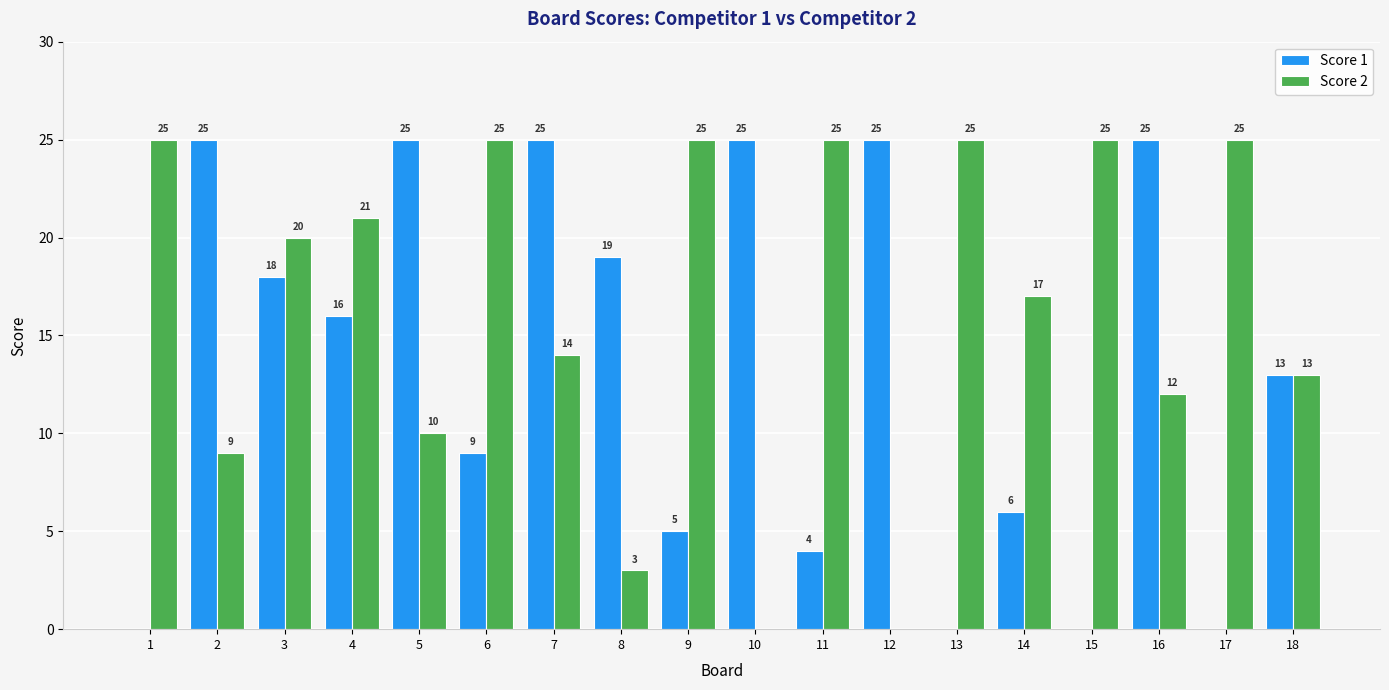

Is the value of Score 1 at 7 greater than the value of Score 2 at 12?

Yes